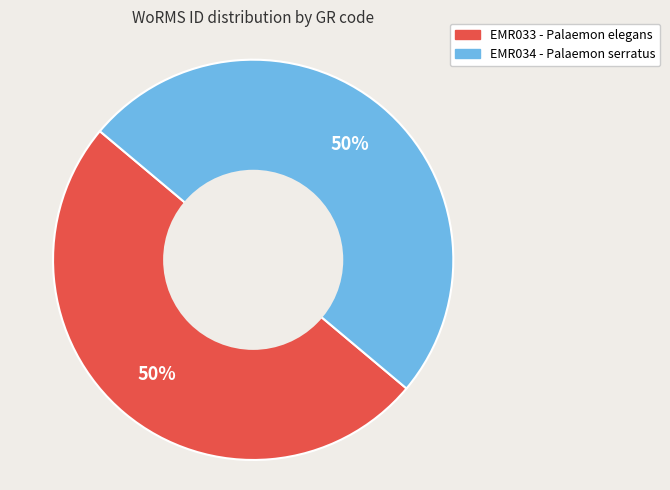

To the nearest percent, what percentage of the pie is EMR033 - Palaemon elegans?

50%